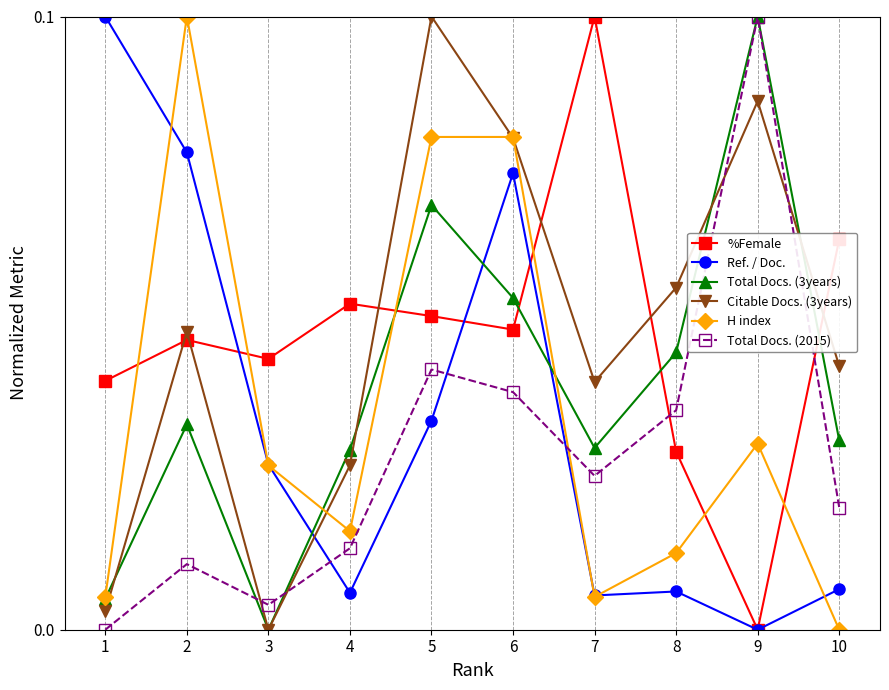

Is it true that Citable Docs. (3years) equals 0.0 at 7?

True